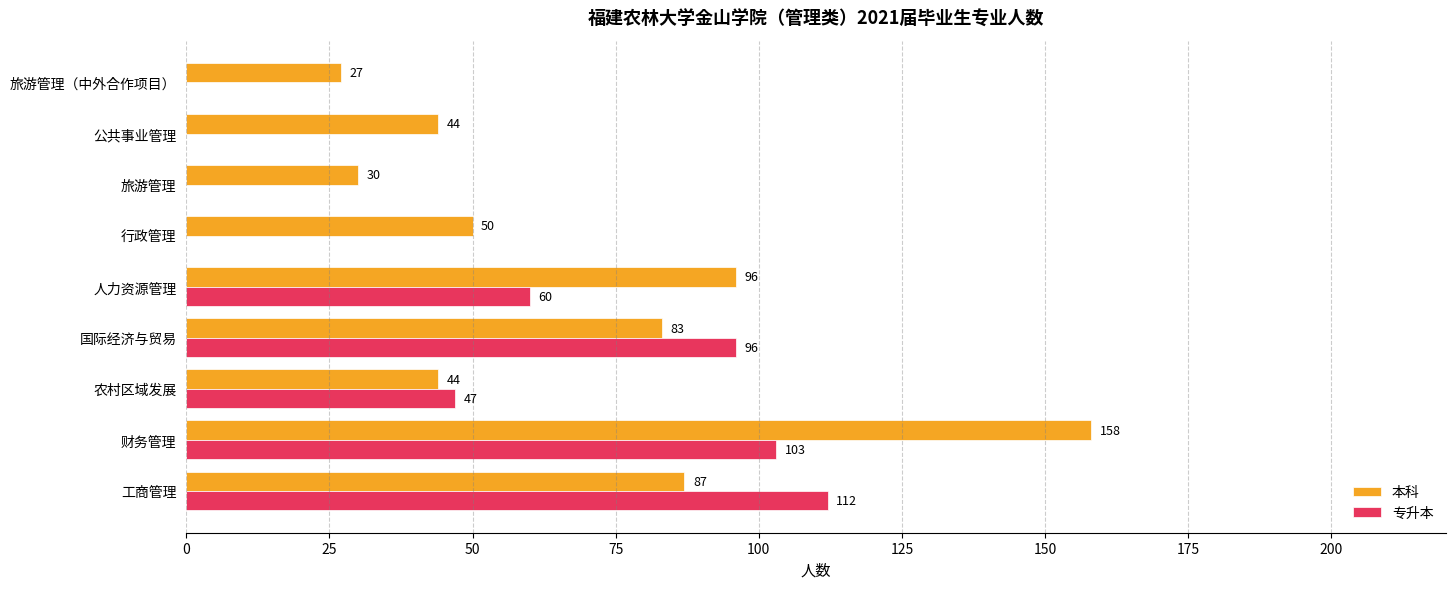

What is the approximate value of 专升本 at 工商管理, to the nearest 10?

110